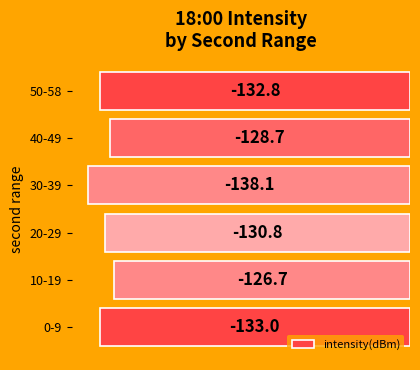

The chart shows a value of -133.0 at 0-9. True or false?

True